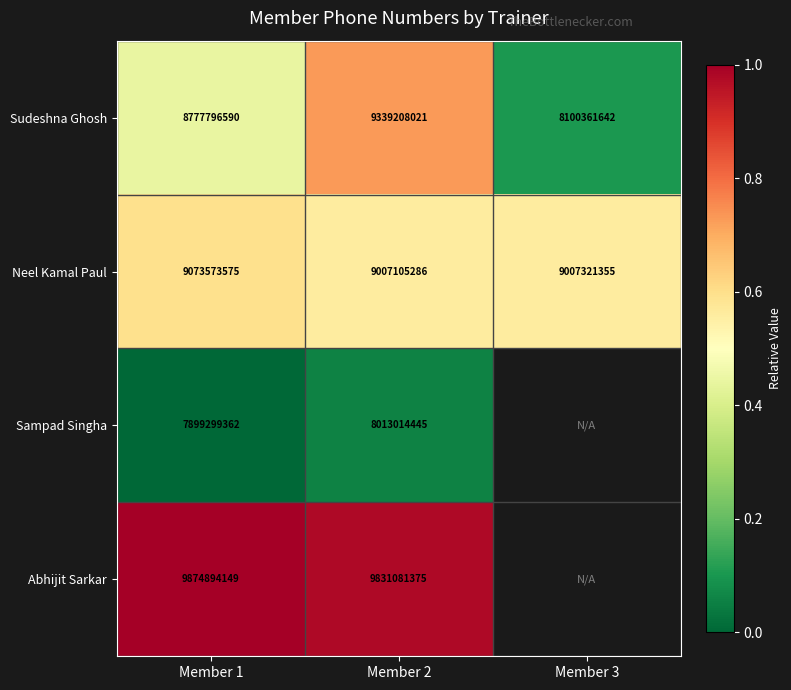

The Abhijit Sarkar series shows 0.2 at Member 1. True or false?

False